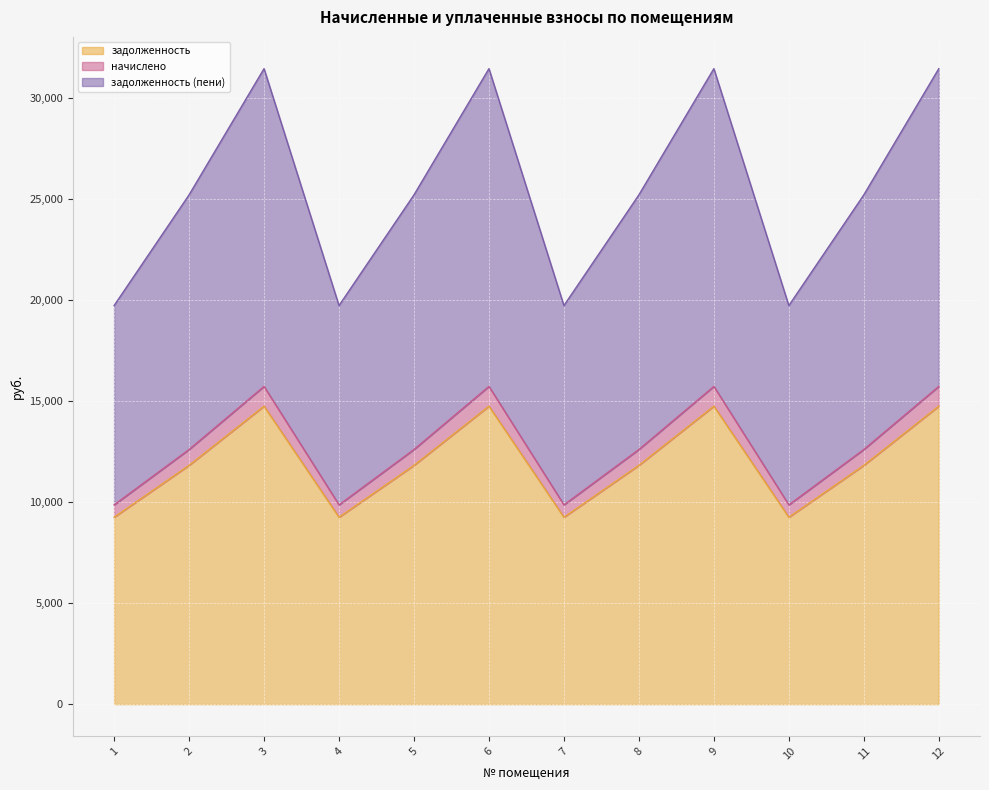

What is the highest value of the задолженность series?

14740.3